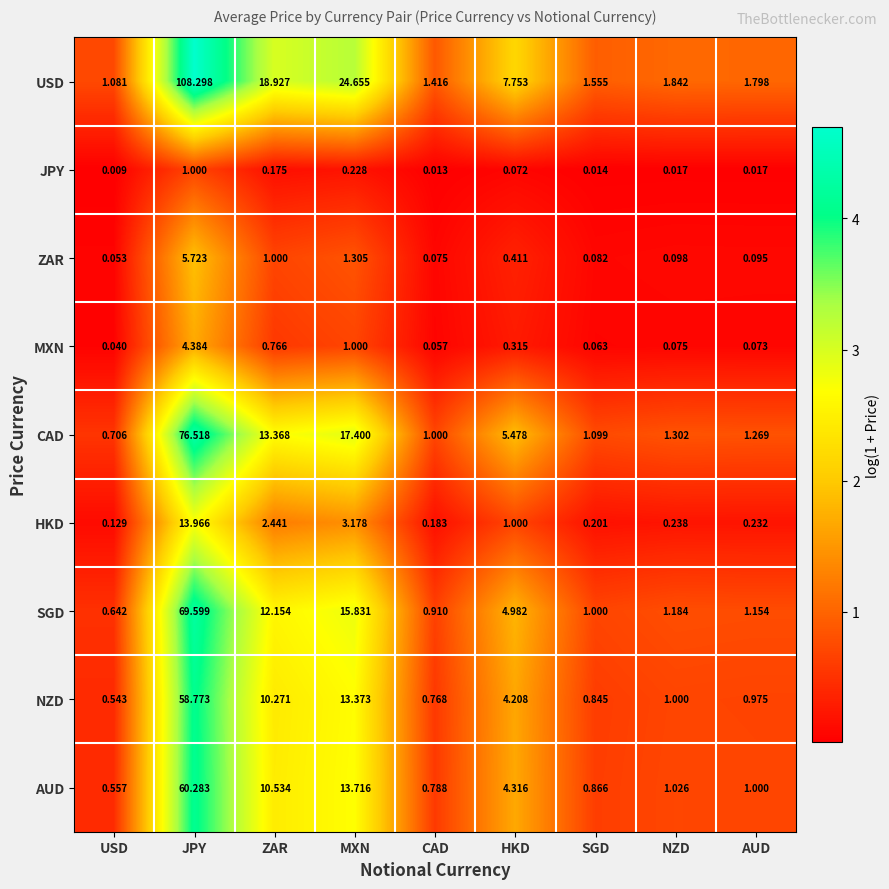

At which label does SGD reach its peak?

JPY